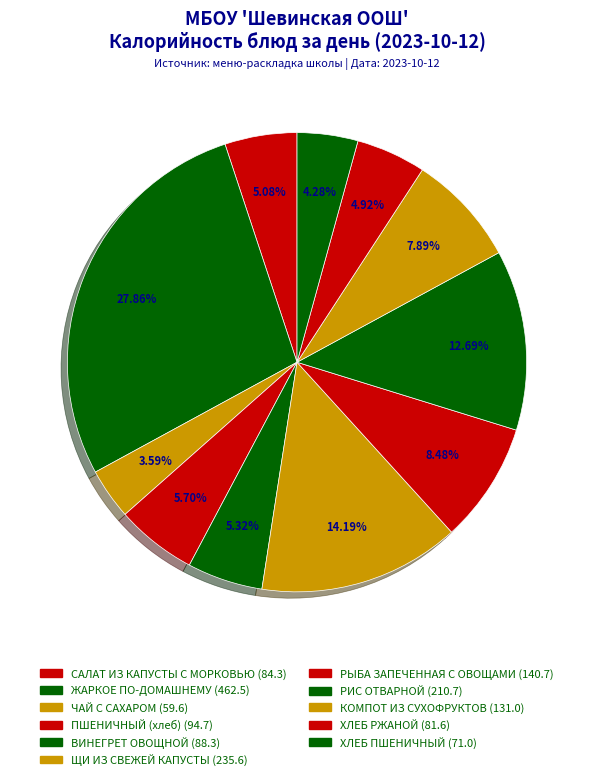

How many segments does this pie chart have?

11